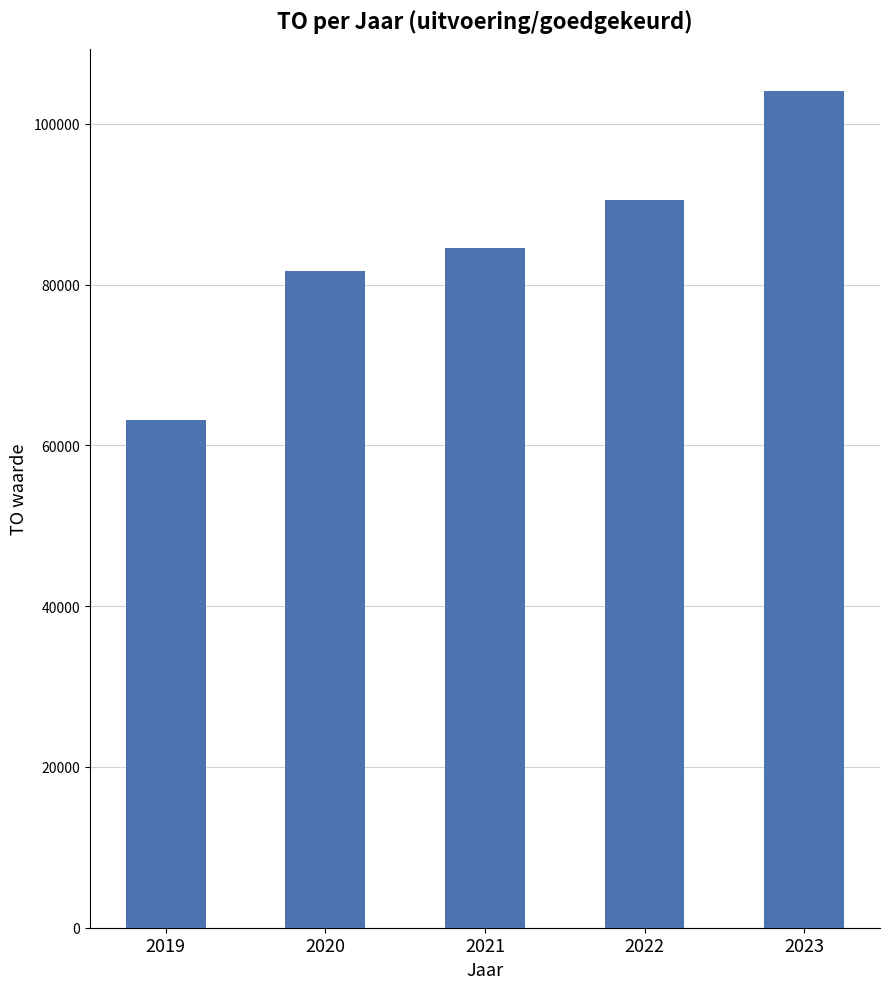

Rank the categories by value from highest to lowest.

2023, 2022, 2021, 2020, 2019